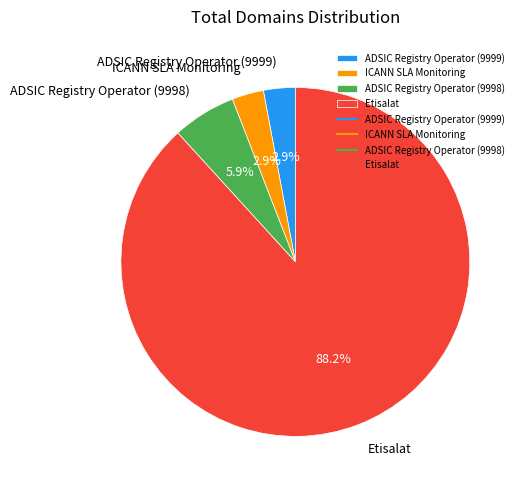

True or false: ICANN SLA Monitoring accounts for 3% of the total.

True